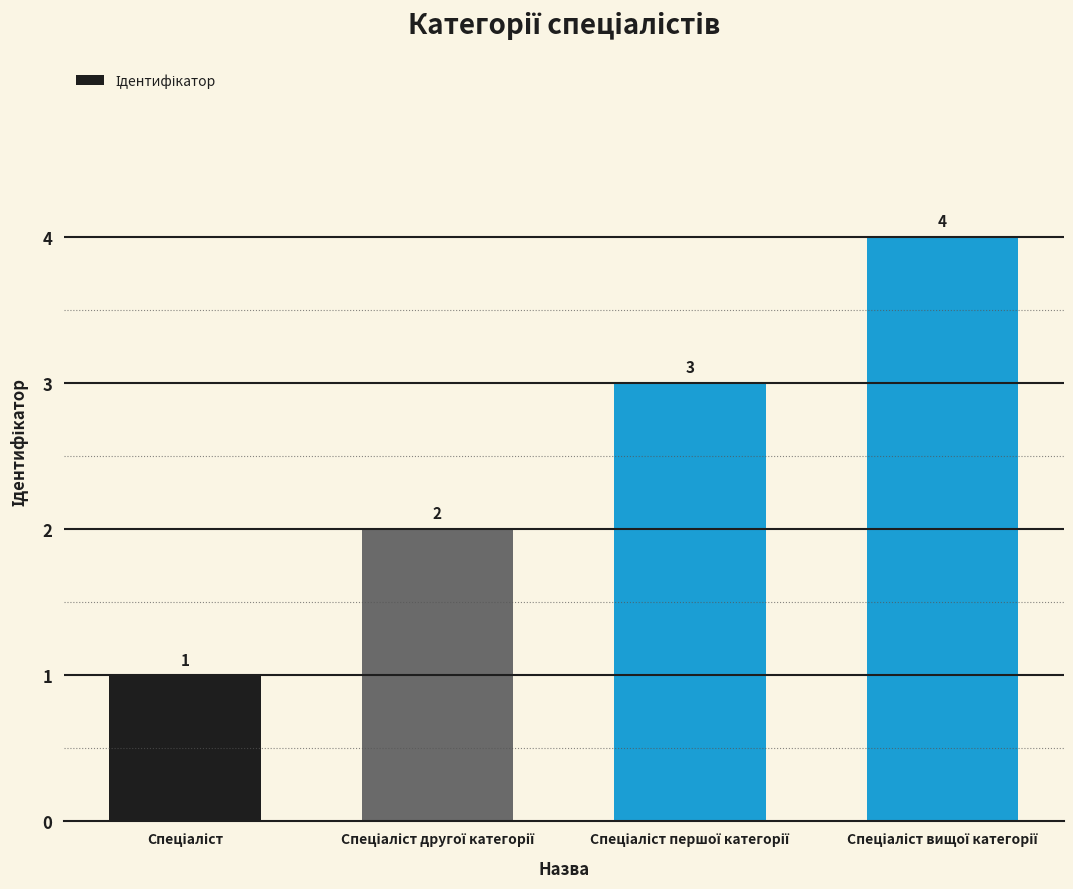

Count the values in the range 2 to 4.

3